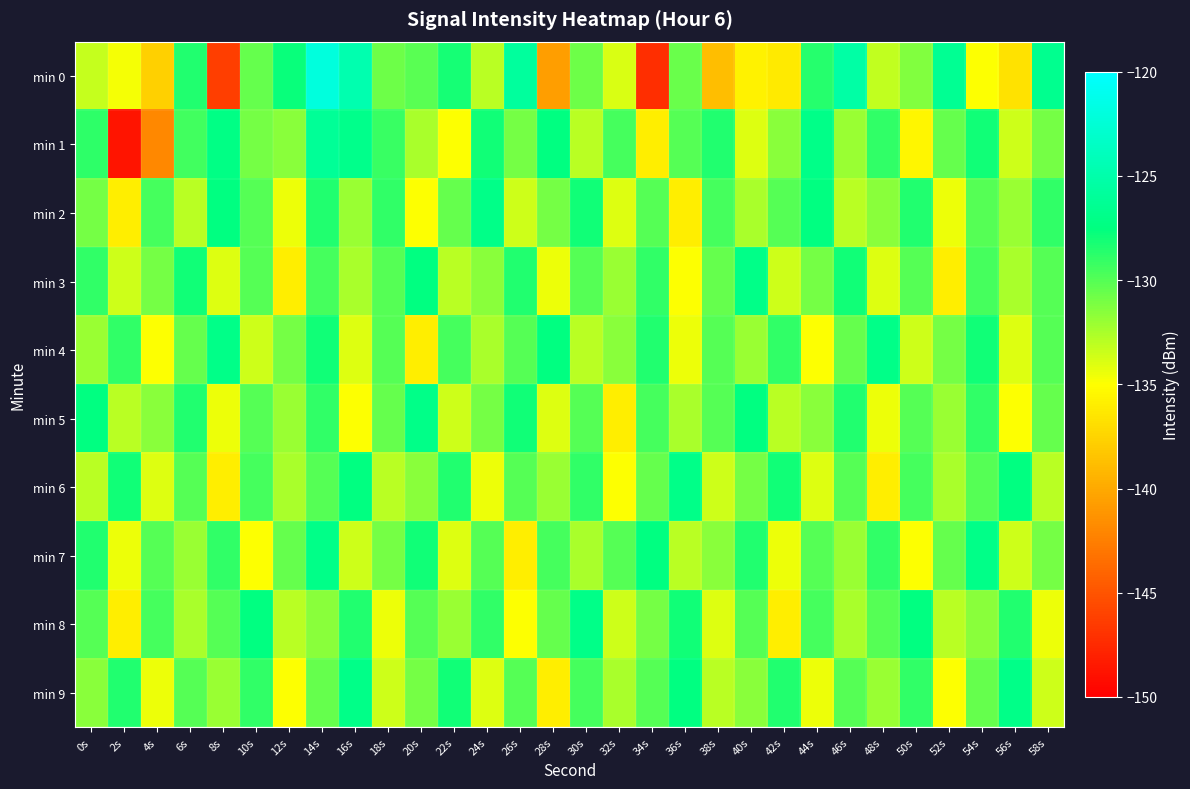

Reading left to right, extract all data points from this chart.

min 0: 0s=-133.3	2s=-134.7	4s=-137.7	6s=-128.5	8s=-146.3	10s=-130.5	12s=-127.8	14s=-122.0	16s=-124.8	18s=-130.7	20s=-130.1	22s=-128.1	24s=-133.0	26s=-125.8	28s=-140.7	30s=-130.7	32s=-133.9	34s=-147.3	36s=-130.6	38s=-138.8	40s=-135.7	42s=-136.3	44s=-128.6	46s=-125.3	48s=-133.2	50s=-131.3	52s=-126.4	54s=-134.9	56s=-136.7	58s=-126.6
min 1: 0s=-128.9	2s=-148.7	4s=-142.0	6s=-129.4	8s=-127.2	10s=-131.0	12s=-131.5	14s=-126.2	16s=-126.8	18s=-129.2	20s=-132.5	22s=-135.0	24s=-128.0	26s=-131.0	28s=-127.5	30s=-133.0	32s=-129.5	34s=-136.0	36s=-130.0	38s=-128.5	40s=-134.0	42s=-131.5	44s=-127.0	46s=-132.0	48s=-129.0	50s=-135.5	52s=-130.5	54s=-128.0	56s=-133.5	58s=-131.0
min 2: 0s=-131.0	2s=-136.0	4s=-129.5	6s=-133.0	8s=-127.5	10s=-130.0	12s=-134.5	14s=-128.5	16s=-132.0	18s=-129.0	20s=-135.0	22s=-130.5	24s=-127.0	26s=-133.5	28s=-131.0	30s=-128.0	32s=-134.0	34s=-130.0	36s=-136.0	38s=-129.5	40s=-132.5	42s=-130.0	44s=-127.5	46s=-133.0	48s=-131.5	50s=-128.5	52s=-134.5	54s=-130.0	56s=-132.0	58s=-129.0
min 3: 0s=-129.0	2s=-133.5	4s=-131.0	6s=-128.0	8s=-134.0	10s=-130.0	12s=-136.0	14s=-129.5	16s=-132.5	18s=-130.0	20s=-127.5	22s=-133.0	24s=-131.5	26s=-128.5	28s=-134.5	30s=-130.0	32s=-132.0	34s=-129.0	36s=-135.0	38s=-130.5	40s=-127.0	42s=-133.5	44s=-131.0	46s=-128.0	48s=-134.0	50s=-130.0	52s=-136.0	54s=-129.5	56s=-132.5	58s=-130.0
min 4: 0s=-132.0	2s=-129.0	4s=-135.0	6s=-130.5	8s=-127.0	10s=-133.5	12s=-131.0	14s=-128.0	16s=-134.0	18s=-130.0	20s=-136.0	22s=-129.5	24s=-132.5	26s=-130.0	28s=-127.5	30s=-133.0	32s=-131.5	34s=-128.5	36s=-134.5	38s=-130.0	40s=-132.0	42s=-129.0	44s=-135.0	46s=-130.5	48s=-127.0	50s=-133.5	52s=-131.0	54s=-128.0	56s=-134.0	58s=-130.0
min 5: 0s=-127.5	2s=-133.0	4s=-131.5	6s=-128.5	8s=-134.5	10s=-130.0	12s=-132.0	14s=-129.0	16s=-135.0	18s=-130.5	20s=-127.0	22s=-133.5	24s=-131.0	26s=-128.0	28s=-134.0	30s=-130.0	32s=-136.0	34s=-129.5	36s=-132.5	38s=-130.0	40s=-127.5	42s=-133.0	44s=-131.5	46s=-128.5	48s=-134.5	50s=-130.0	52s=-132.0	54s=-129.0	56s=-135.0	58s=-130.5
min 6: 0s=-133.0	2s=-128.0	4s=-134.0	6s=-130.0	8s=-136.0	10s=-129.5	12s=-132.5	14s=-130.0	16s=-127.5	18s=-133.0	20s=-131.5	22s=-128.5	24s=-134.5	26s=-130.0	28s=-132.0	30s=-129.0	32s=-135.0	34s=-130.5	36s=-127.0	38s=-133.5	40s=-131.0	42s=-128.0	44s=-134.0	46s=-130.0	48s=-136.0	50s=-129.5	52s=-132.5	54s=-130.0	56s=-127.5	58s=-133.0
min 7: 0s=-128.5	2s=-134.5	4s=-130.0	6s=-132.0	8s=-129.0	10s=-135.0	12s=-130.5	14s=-127.0	16s=-133.5	18s=-131.0	20s=-128.0	22s=-134.0	24s=-130.0	26s=-136.0	28s=-129.5	30s=-132.5	32s=-130.0	34s=-127.5	36s=-133.0	38s=-131.5	40s=-128.5	42s=-134.5	44s=-130.0	46s=-132.0	48s=-129.0	50s=-135.0	52s=-130.5	54s=-127.0	56s=-133.5	58s=-131.0
min 8: 0s=-130.0	2s=-136.0	4s=-129.5	6s=-132.5	8s=-130.0	10s=-127.5	12s=-133.0	14s=-131.5	16s=-128.5	18s=-134.5	20s=-130.0	22s=-132.0	24s=-129.0	26s=-135.0	28s=-130.5	30s=-127.0	32s=-133.5	34s=-131.0	36s=-128.0	38s=-134.0	40s=-130.0	42s=-136.0	44s=-129.5	46s=-132.5	48s=-130.0	50s=-127.5	52s=-133.0	54s=-131.5	56s=-128.5	58s=-134.5
min 9: 0s=-131.5	2s=-128.5	4s=-134.5	6s=-130.0	8s=-132.0	10s=-129.0	12s=-135.0	14s=-130.5	16s=-127.0	18s=-133.5	20s=-131.0	22s=-128.0	24s=-134.0	26s=-130.0	28s=-136.0	30s=-129.5	32s=-132.5	34s=-130.0	36s=-127.5	38s=-133.0	40s=-131.5	42s=-128.5	44s=-134.5	46s=-130.0	48s=-132.0	50s=-129.0	52s=-135.0	54s=-130.5	56s=-127.0	58s=-133.5